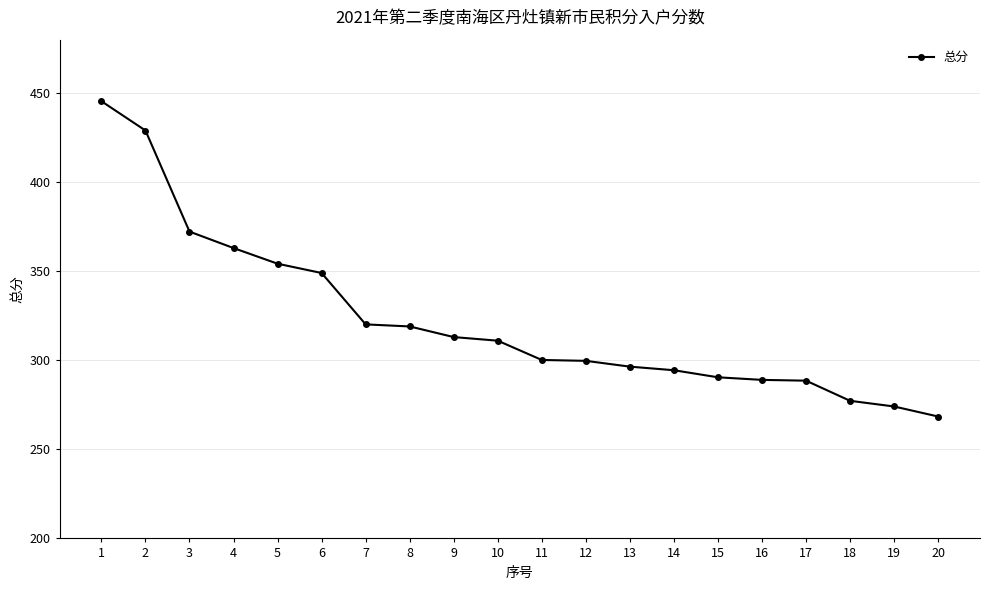

Between 18 and 6, which is larger?

6